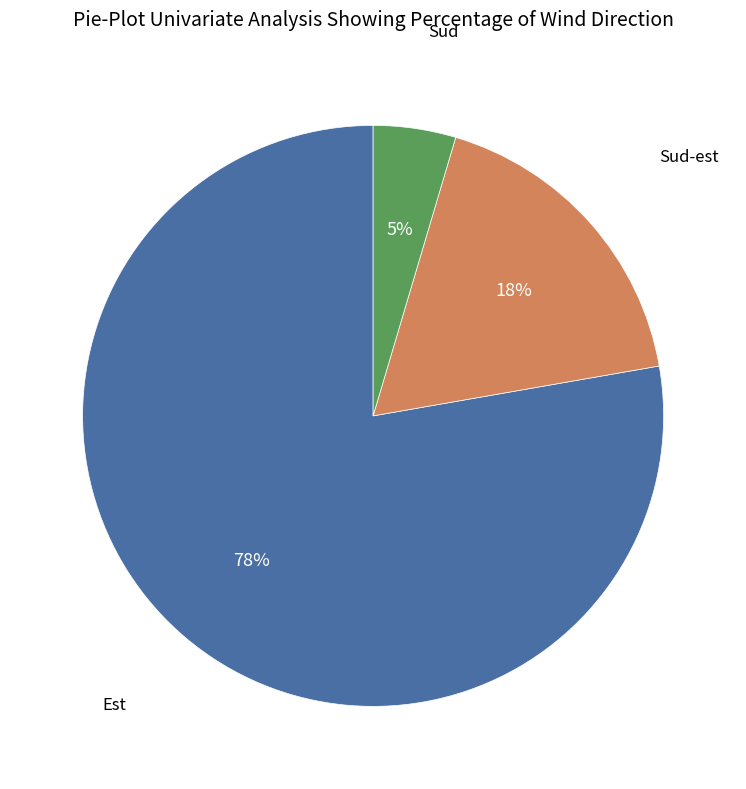

Is there a majority slice in this chart?

Yes